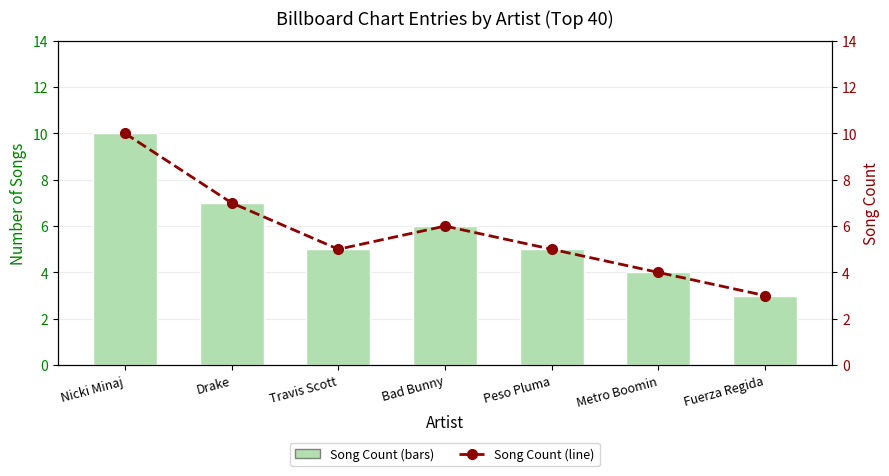

The Song Count (bars) series shows 13 at Nicki Minaj. True or false?

False